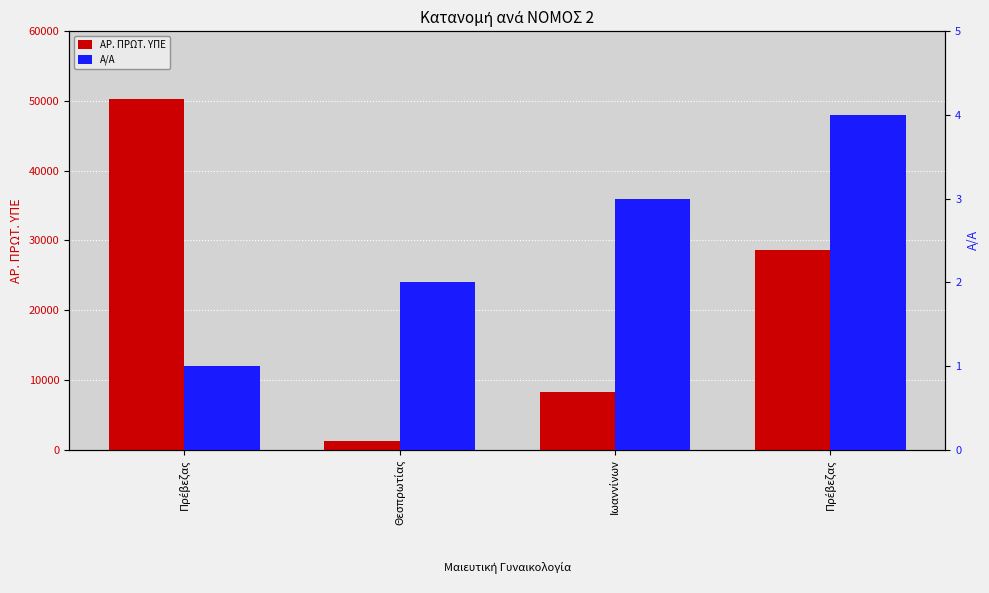

Rank the series by their maximum value, from lowest to highest.

Α/Α, ΑΡ. ΠΡΩΤ. ΥΠΕ